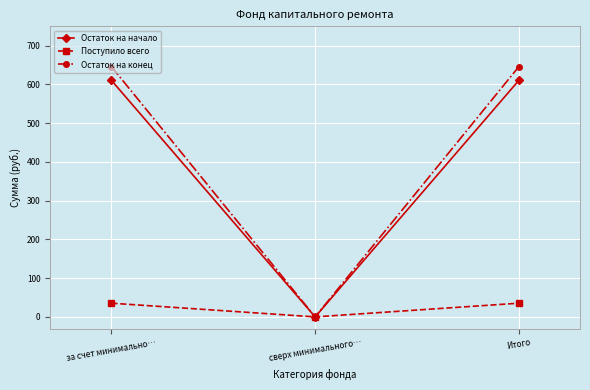

Reading left to right, transcribe all the data shown in this chart.

Остаток на начало: за счет минимально…=610.6	сверх минимального…=0.0	Итого=610.6
Поступило всего: за счет минимально…=35.4	сверх минимального…=0.0	Итого=35.4
Остаток на конец: за счет минимально…=646.0	сверх минимального…=0.0	Итого=646.0